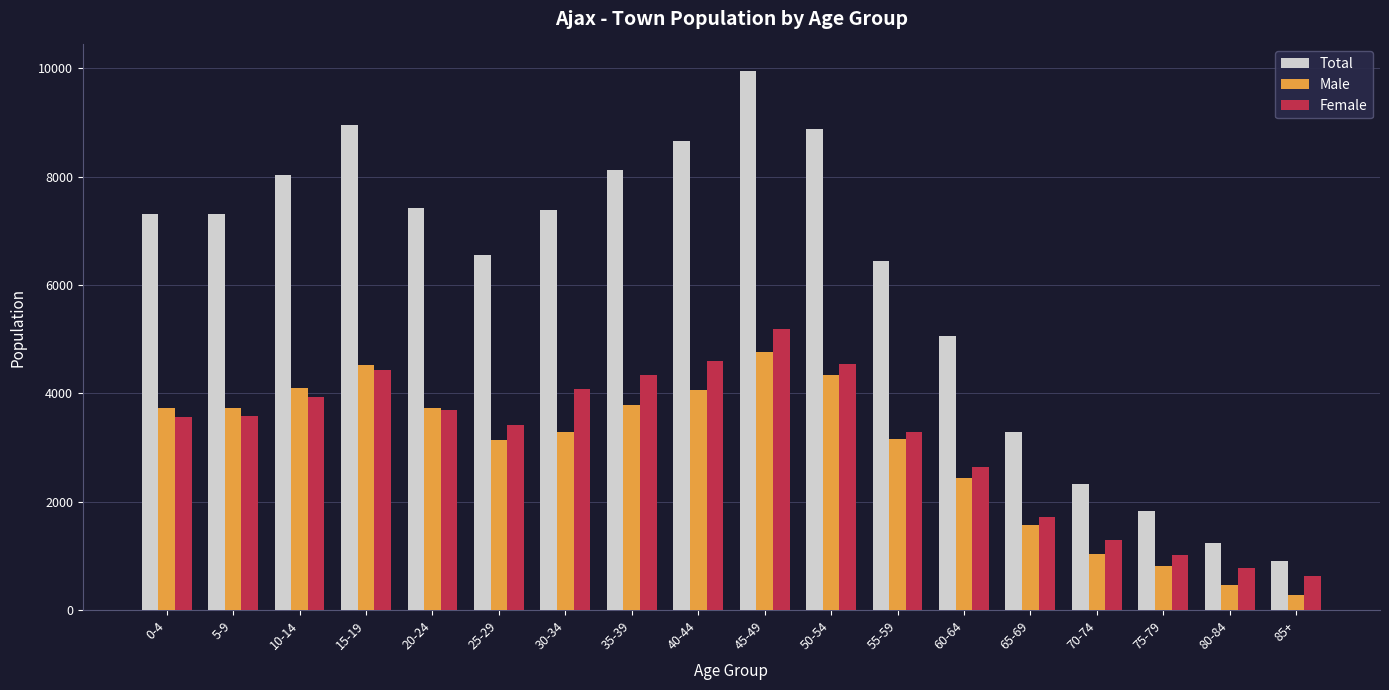

Which category has the highest value across all series?

45-49